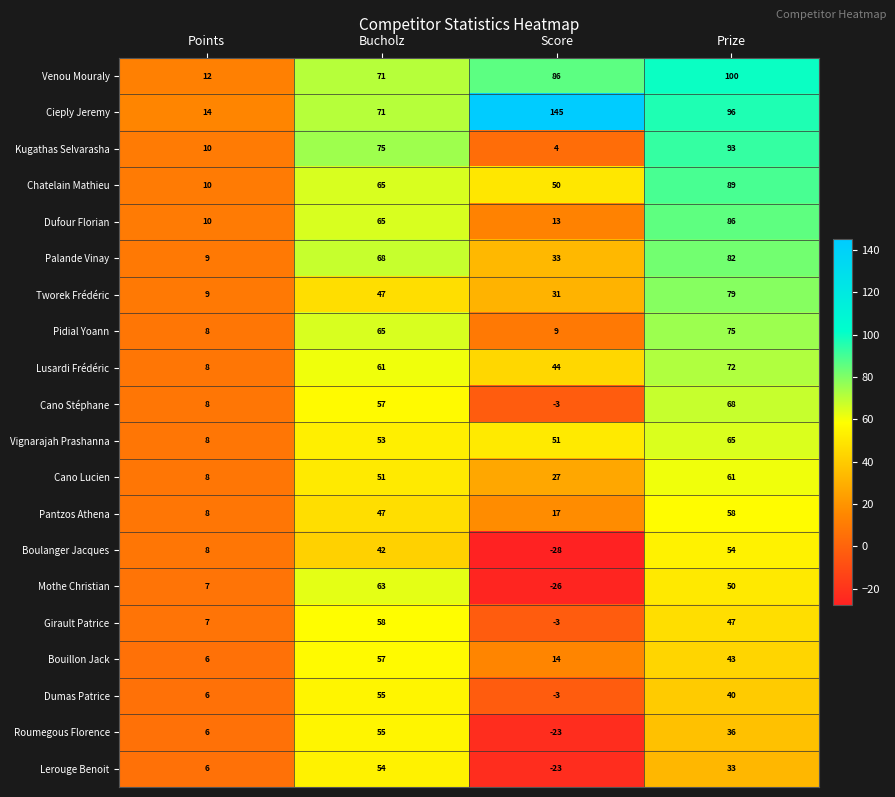

What is the minimum value shown in the chart?

-28